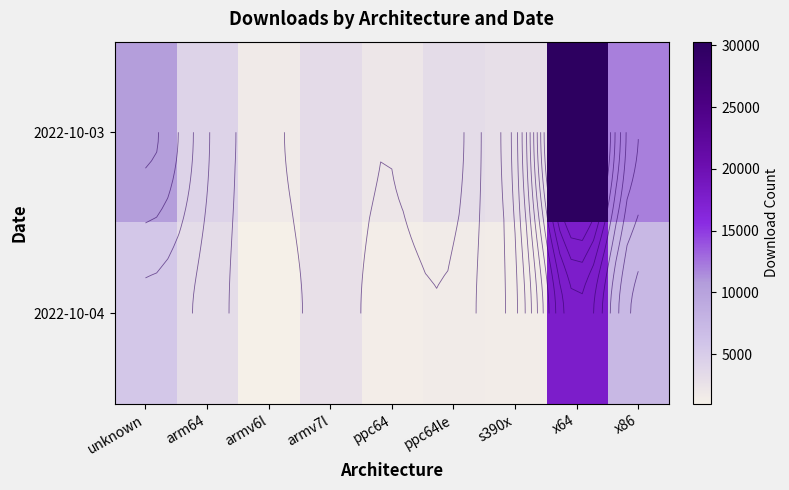

Which series changed the most between arm64 and x86?

2022-10-03